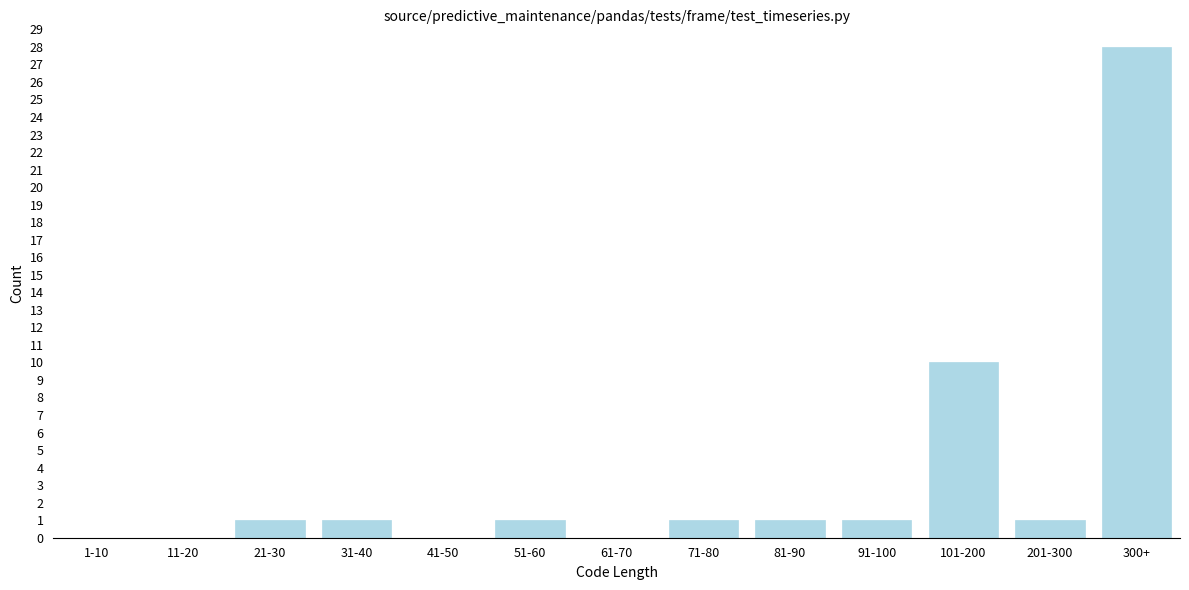

Reading left to right, extract all data points from this chart.

1-10=0	11-20=0	21-30=1	31-40=1	41-50=0	51-60=1	61-70=0	71-80=1	81-90=1	91-100=1	101-200=10	201-300=1	300+=28